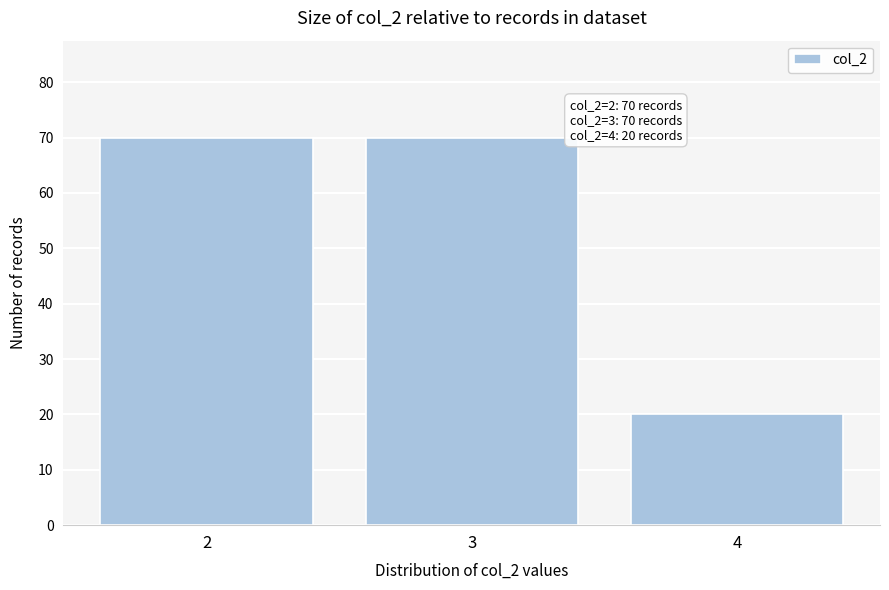

Reading left to right, list all the values displayed in this chart.

2=70	3=70	4=20